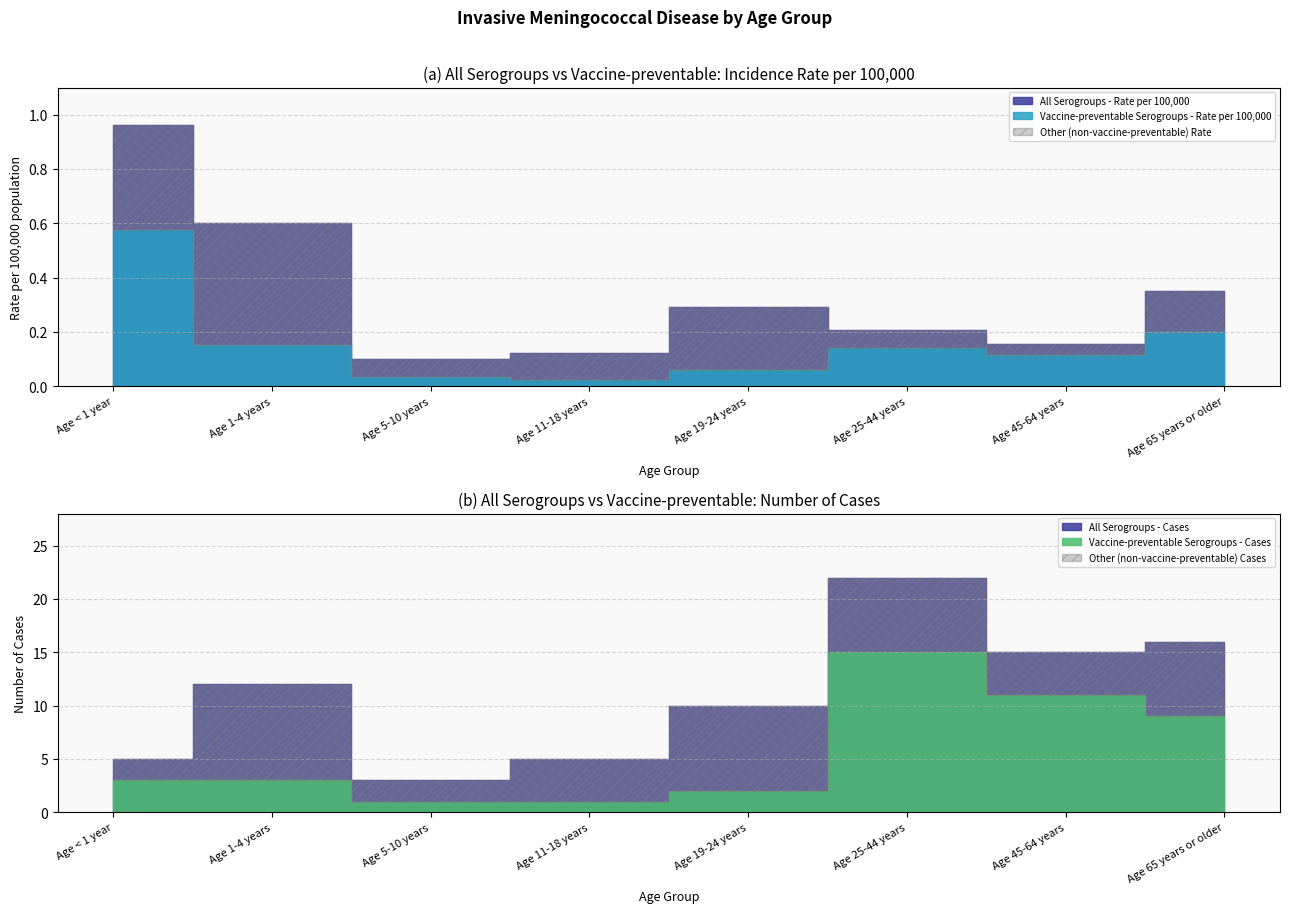

Reading left to right, what are all the values shown in this chart?

All Serogroups - Rate per 100,000: Age < 1 year=1.0	Age 1-4 years=0.6	Age 5-10 years=0.1	Age 11-18 years=0.1	Age 19-24 years=0.3	Age 25-44 years=0.2	Age 45-64 years=0.2	Age 65 years or older=0.4
Vaccine-preventable Serogroups - Rate per 100,000: Age < 1 year=0.6	Age 1-4 years=0.2	Age 5-10 years=0.0	Age 11-18 years=0.0	Age 19-24 years=0.1	Age 25-44 years=0.1	Age 45-64 years=0.1	Age 65 years or older=0.2
Vaccine-preventable Serogroups - Cases: Age < 1 year=3.0	Age 1-4 years=3.0	Age 5-10 years=1.0	Age 11-18 years=1.0	Age 19-24 years=2.0	Age 25-44 years=15.0	Age 45-64 years=11.0	Age 65 years or older=9.0
All Serogroups - Cases: Age < 1 year=5.0	Age 1-4 years=12.0	Age 5-10 years=3.0	Age 11-18 years=5.0	Age 19-24 years=10.0	Age 25-44 years=22.0	Age 45-64 years=15.0	Age 65 years or older=16.0